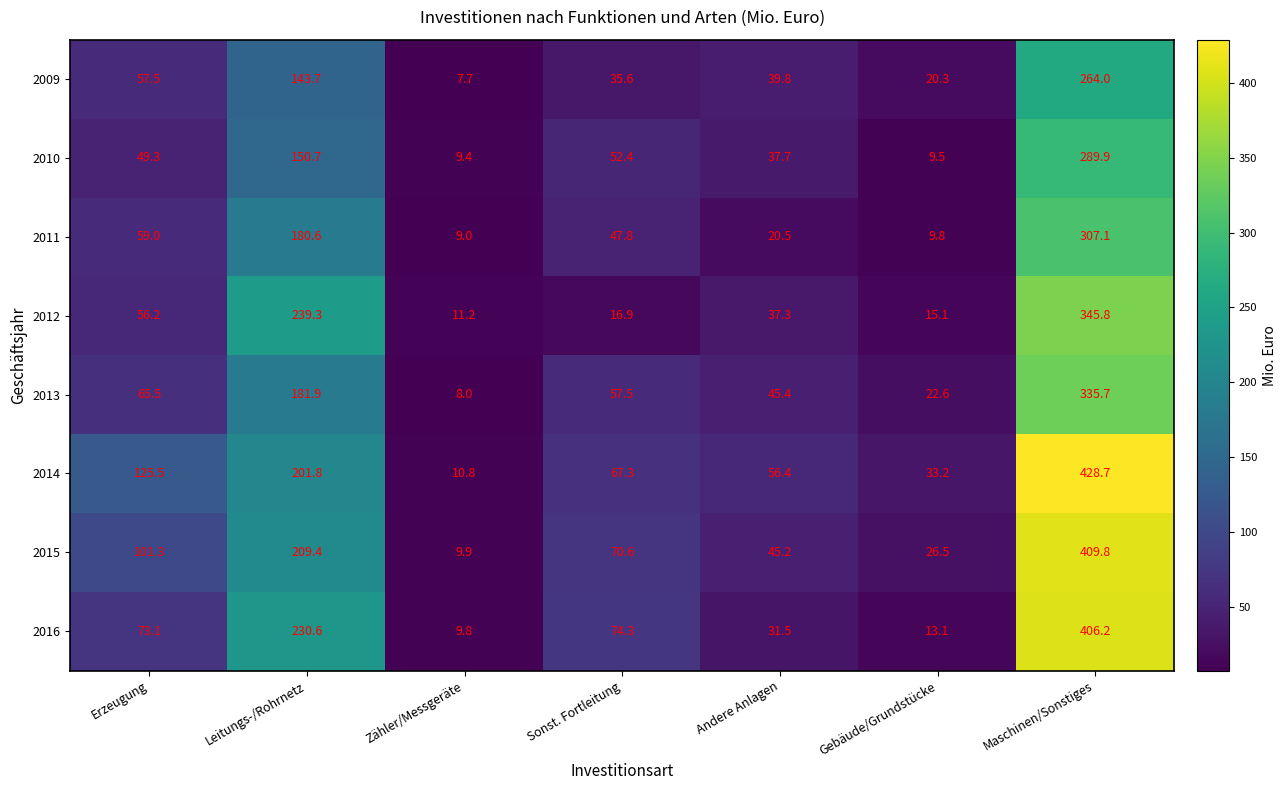

What is the difference between the 2011 values at Sonst. Fortleitung and Erzeugung?

11.2